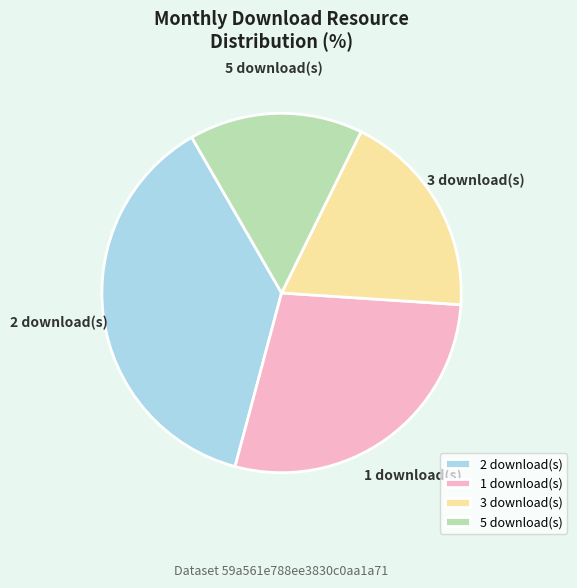

What is the largest slice in the pie chart?

2 download(s)